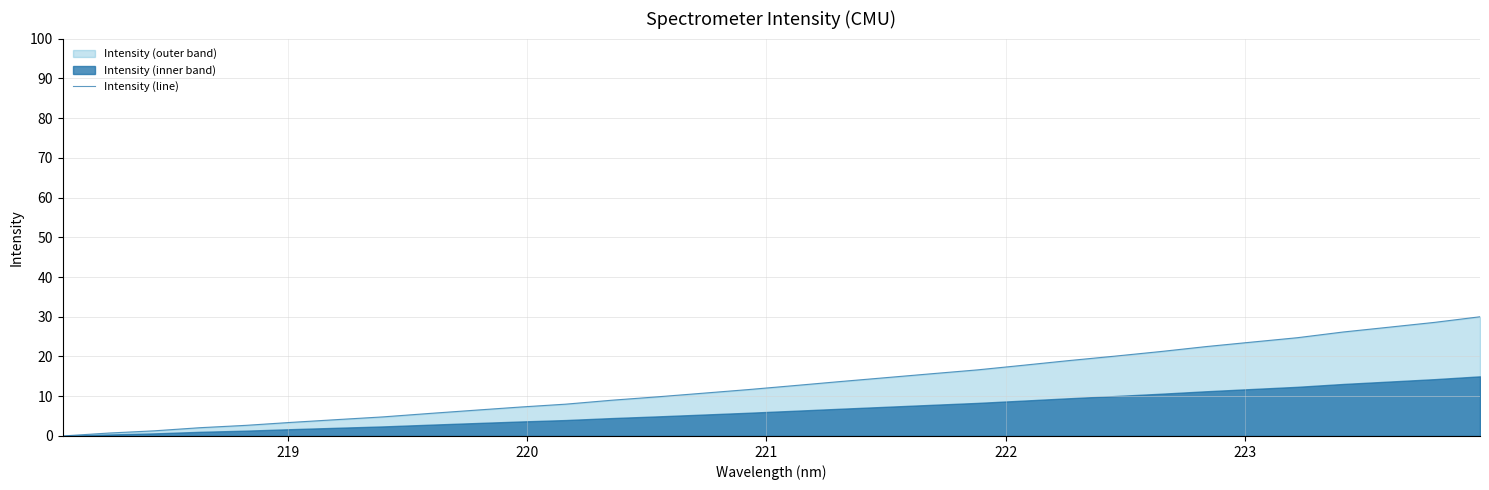

What is the difference between the maximum and second lowest values?

29.3